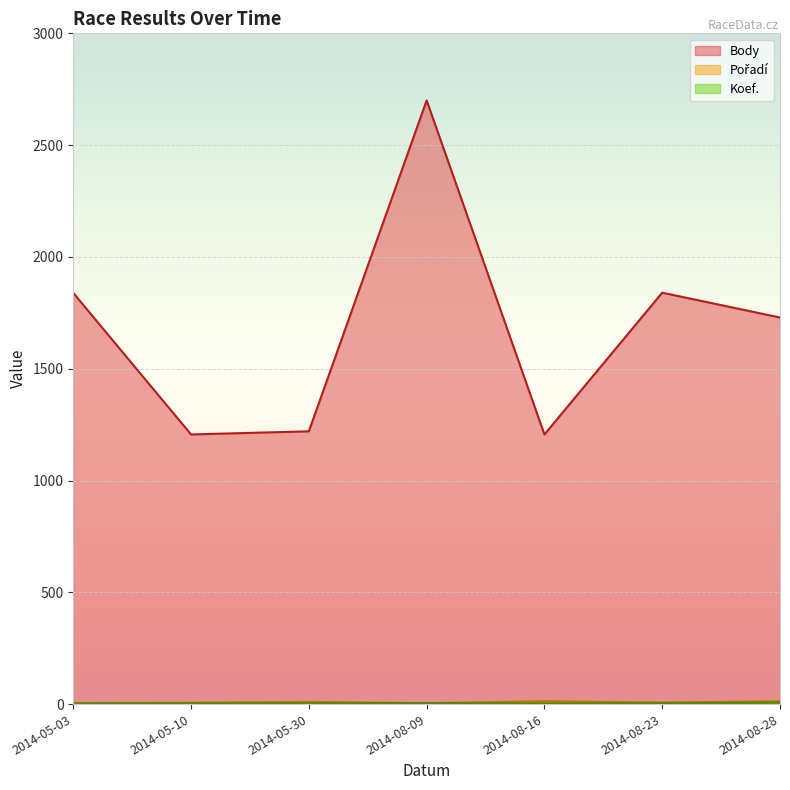

What is the approximate value of Body at 2014-05-03, to the nearest 100?

1800